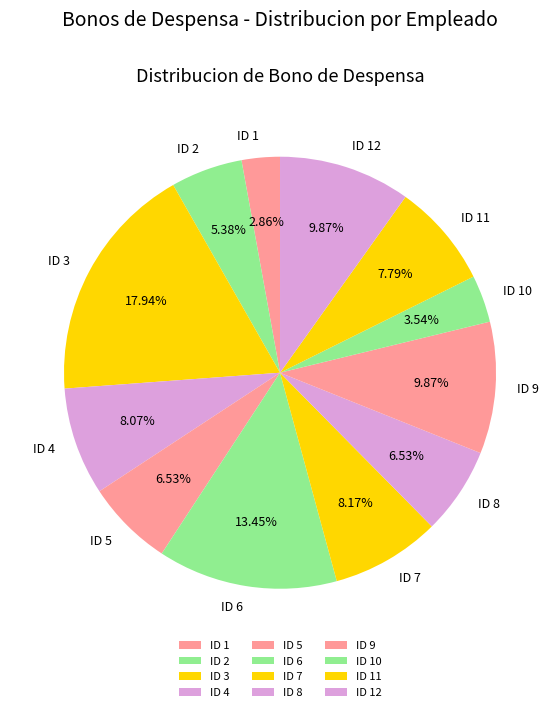

How much of the chart is everything except ID 2?

94.6%